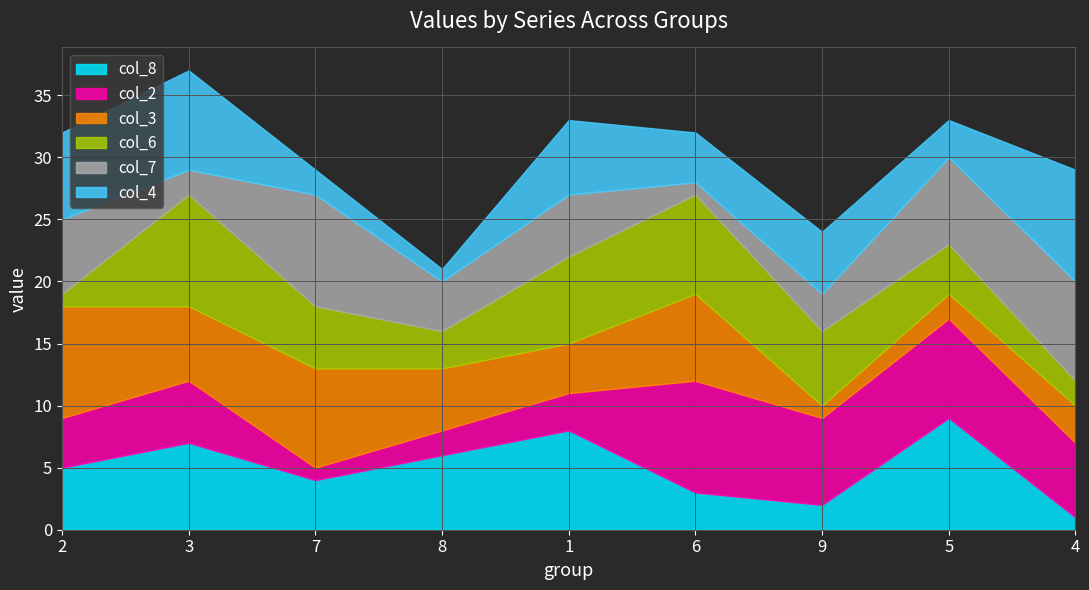

What is the greatest value displayed?

9